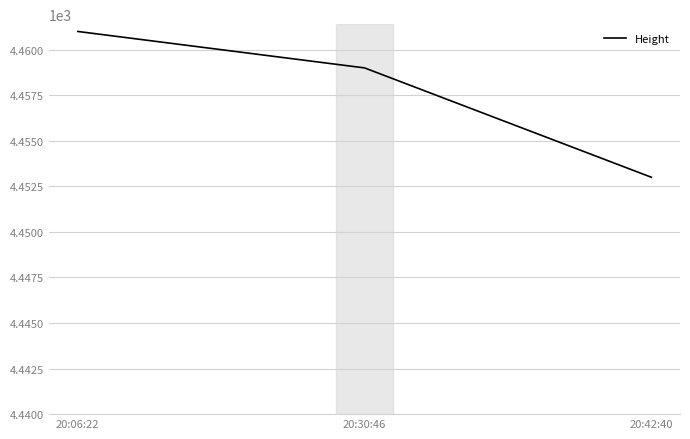

What position from the left is 20:30:46?

2